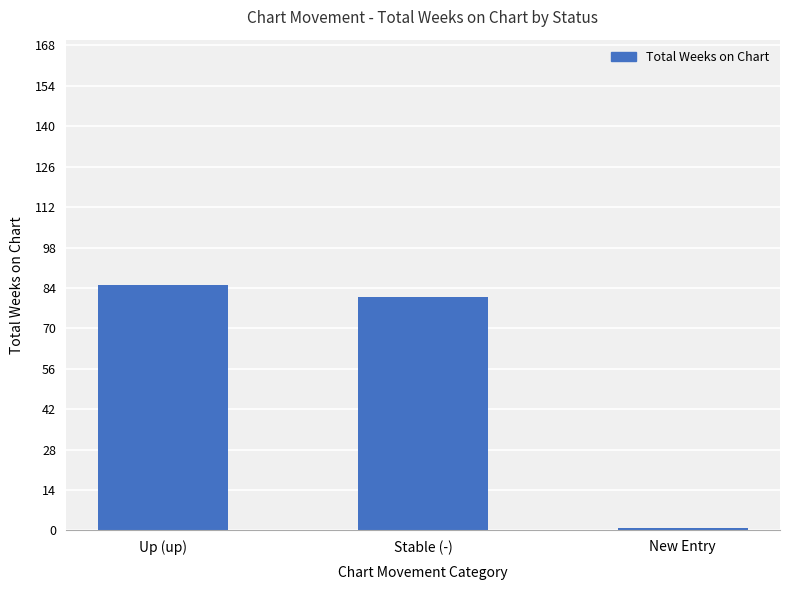

True or false: the data shows 85 at Up (up).

True